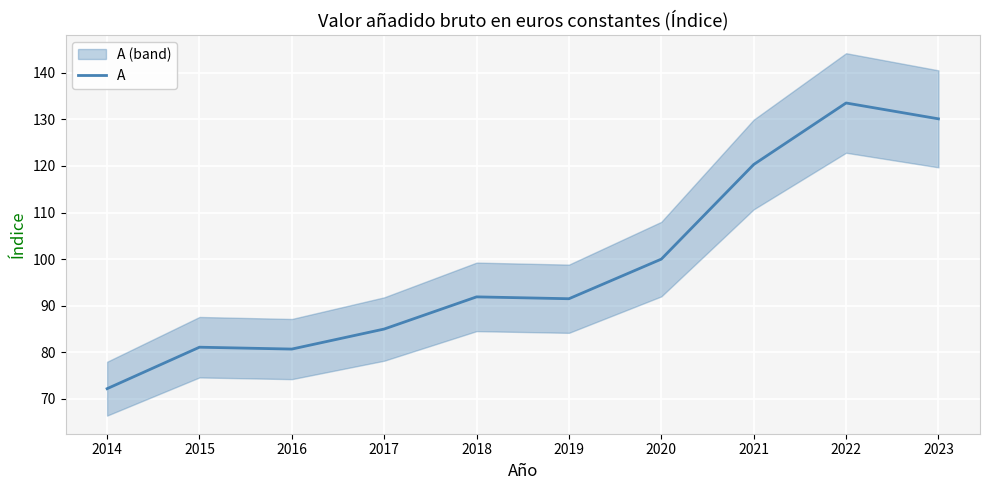

How many data points are above 91?

6